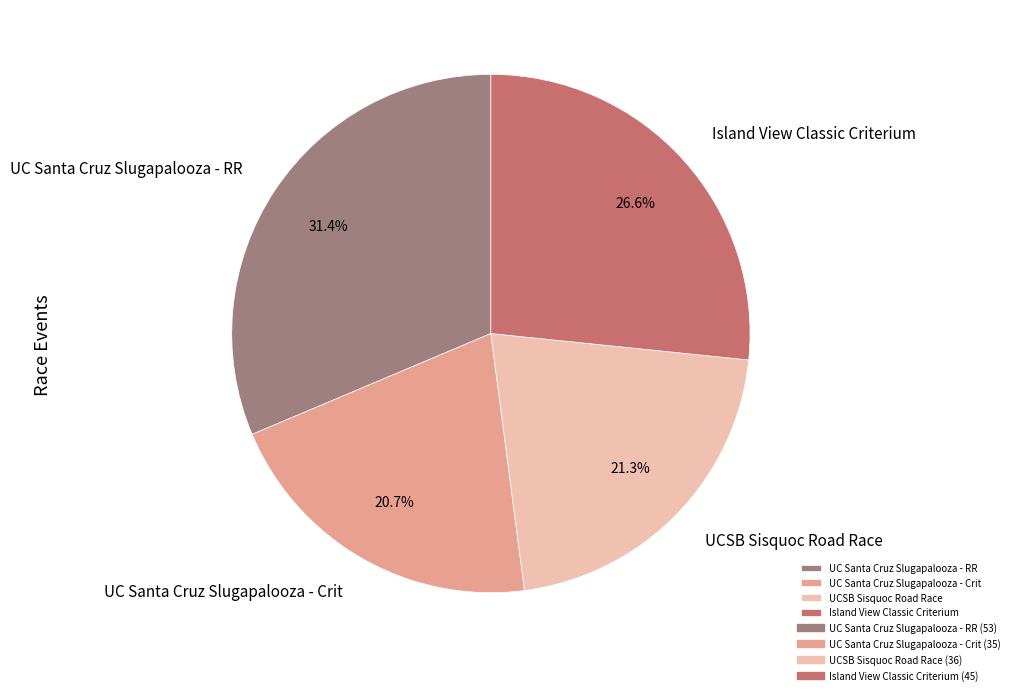

Rank the categories by value from highest to lowest.

UC Santa Cruz Slugapalooza - RR, Island View Classic Criterium, UCSB Sisquoc Road Race, UC Santa Cruz Slugapalooza - Crit